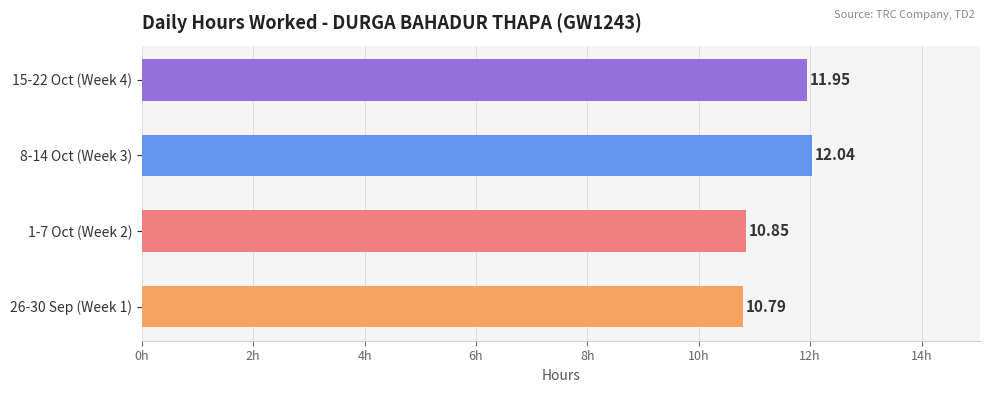

Rank the categories by value from lowest to highest.

26-30 Sep (Week 1), 1-7 Oct (Week 2), 15-22 Oct (Week 4), 8-14 Oct (Week 3)